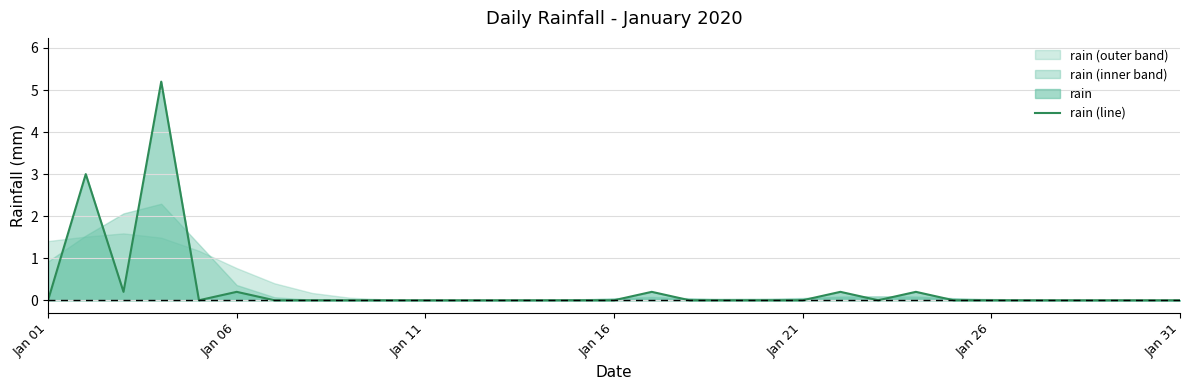

Reading right to left, extract all data points from this chart.

0.0	0.0	0.0	0.0	0.0	0.0	0.0	0.2	0.0	0.2	0.0	0.0	0.0	0.0	0.2	0.0	0.0	0.0	0.0	0.0	0.0	0.0	0.0	0.0	0.0	0.2	0.0	5.2	0.2	3.0	0.0